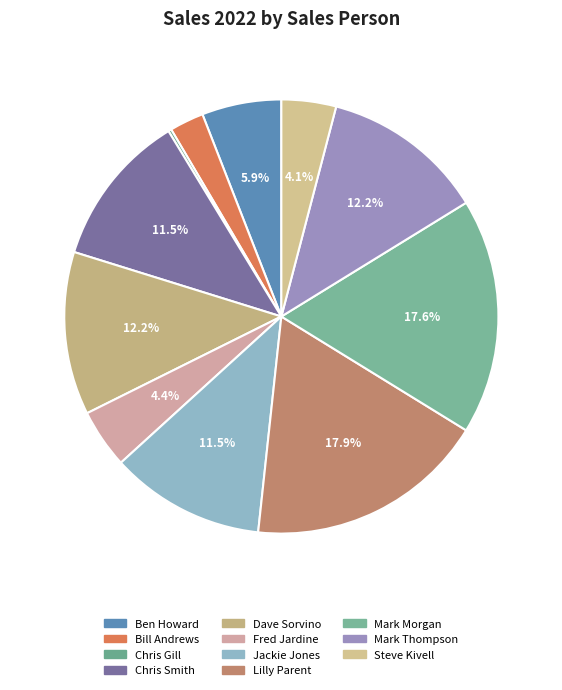

Is it true that Dave Sorvino is 12% of the pie?

True